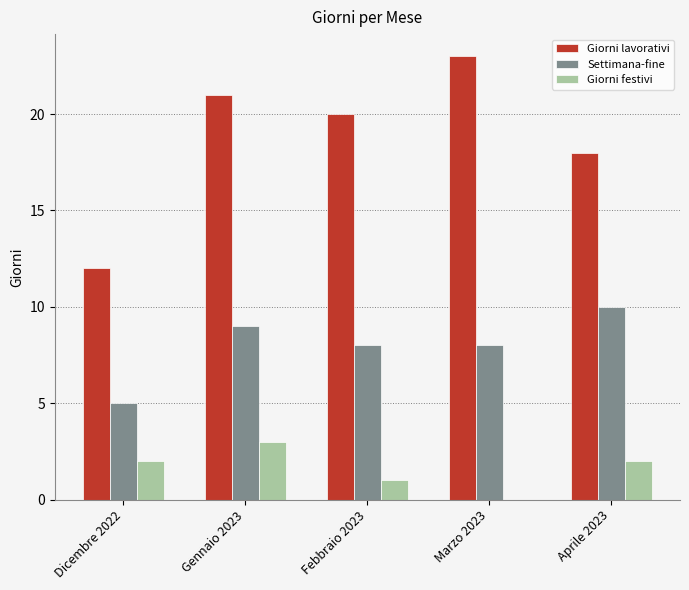

What is the highest value of the Settimana-fine series?

10